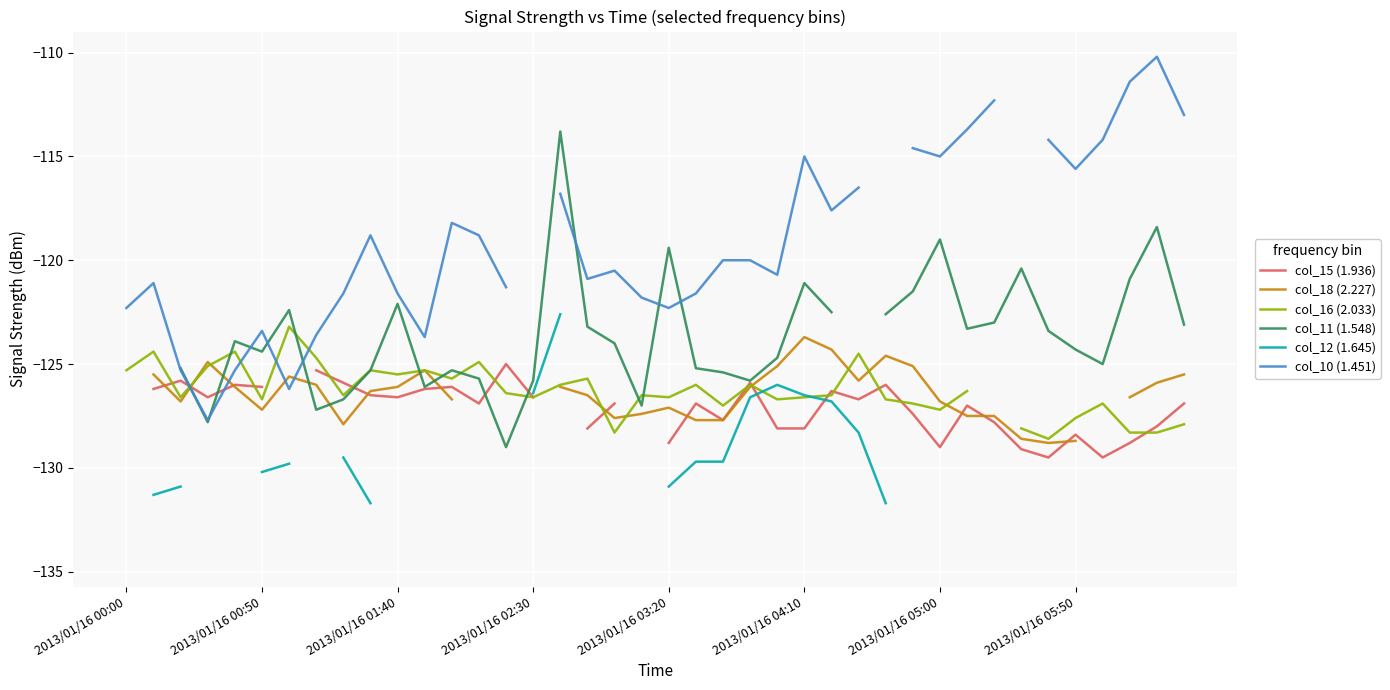

How many interior local peaks does the col_11 (1.548) series have?

10